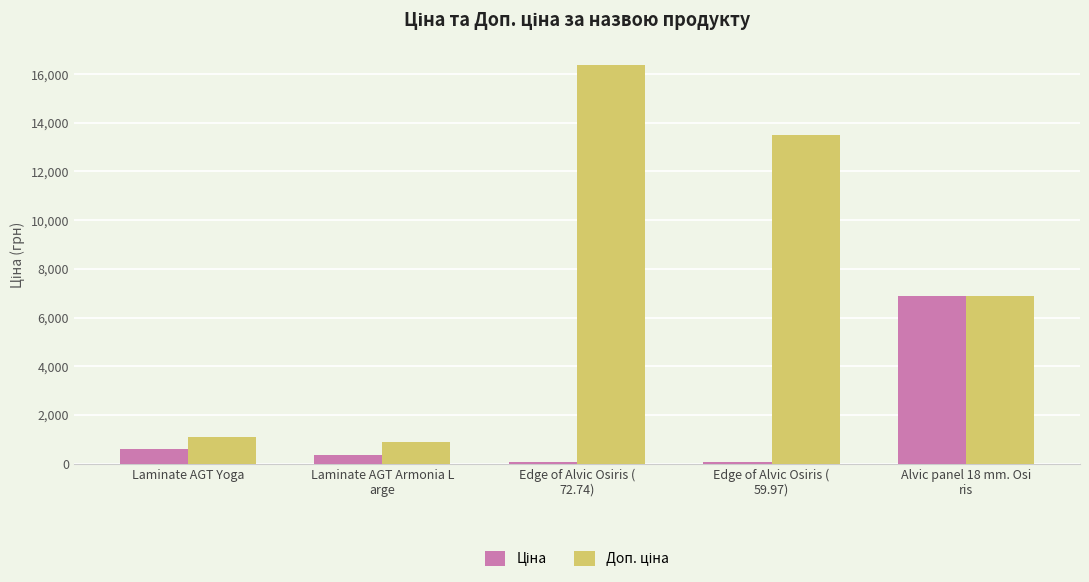

What is the greatest value displayed?

16366.5